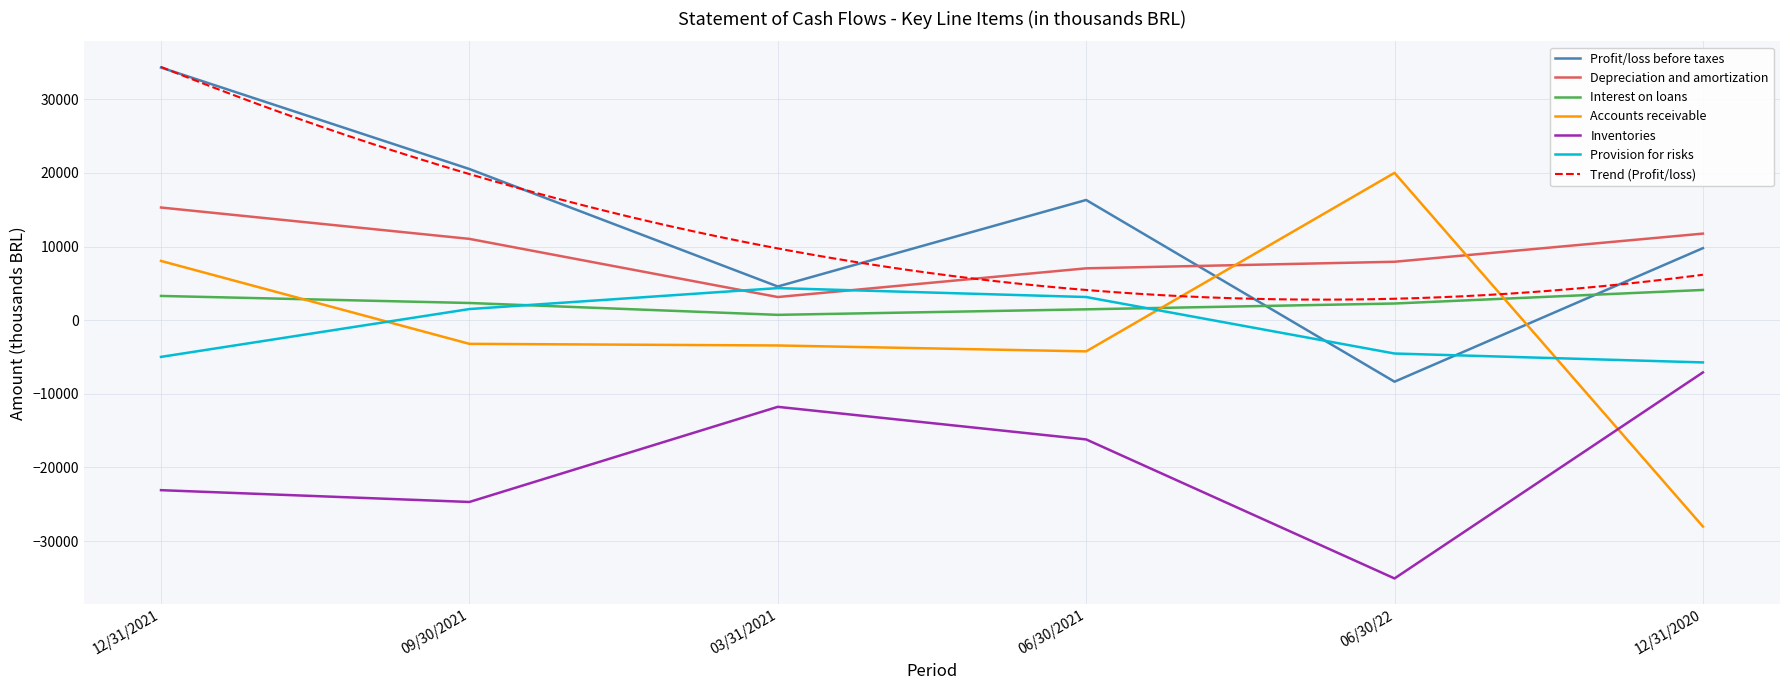

At how many categories does at least one series exceed 12016?

4